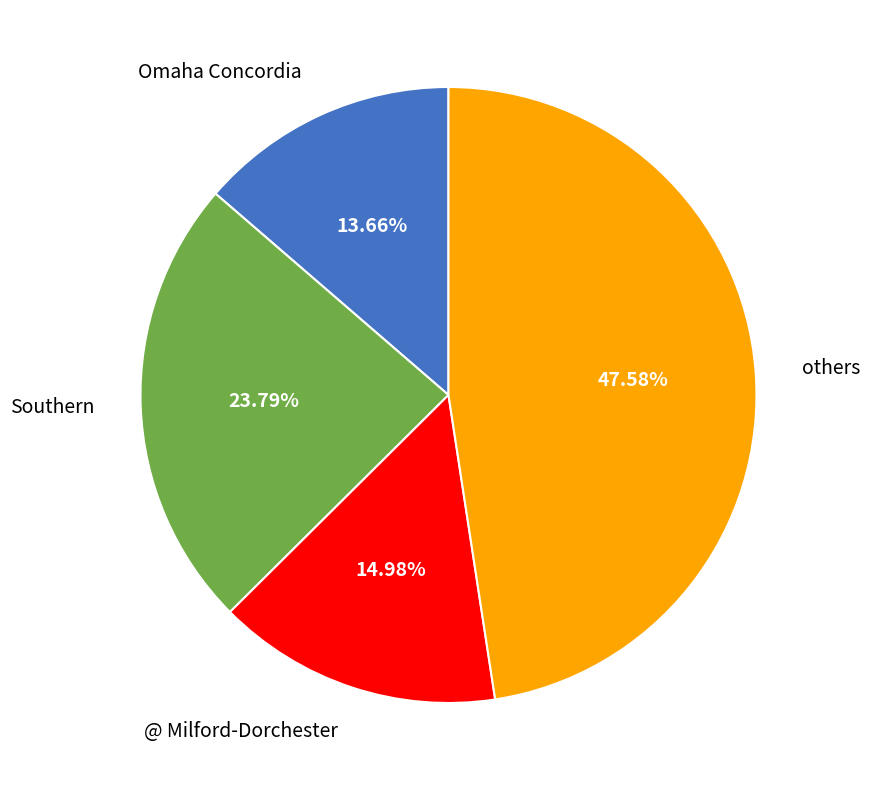

Is there a majority slice in this chart?

No